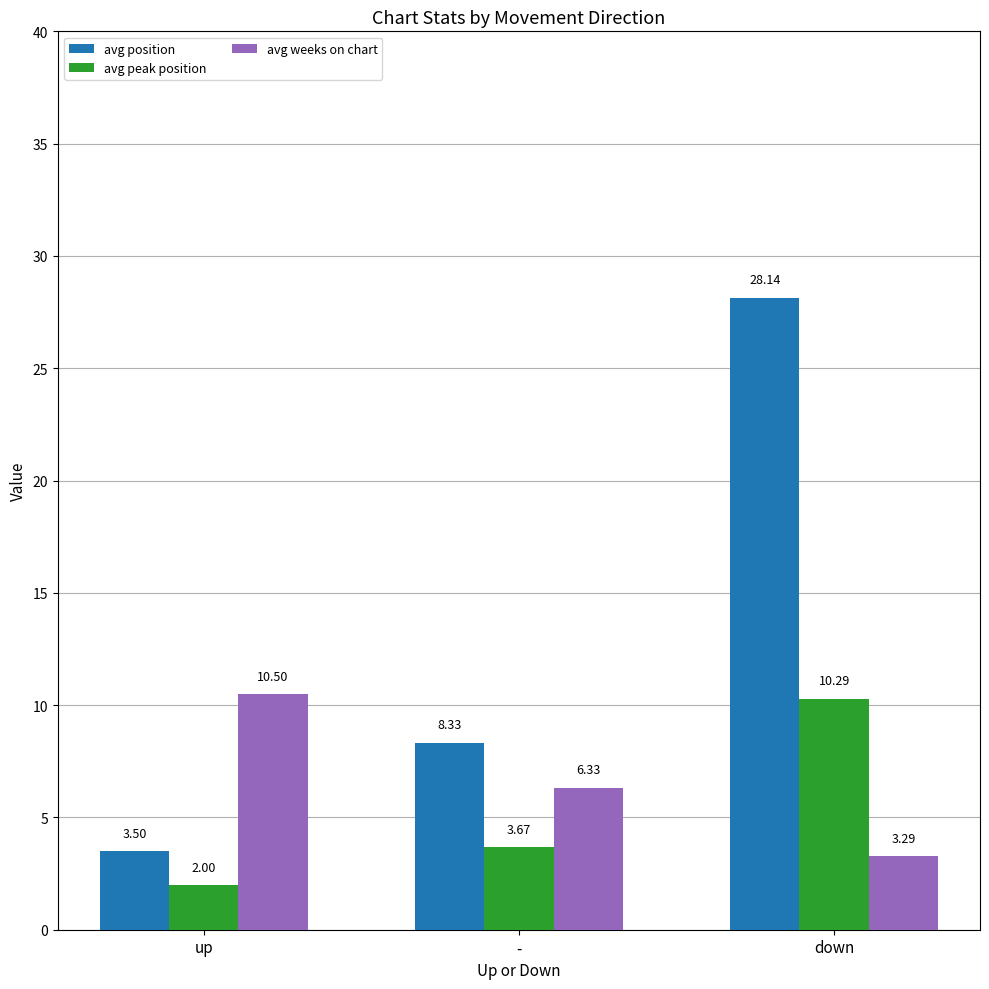

How many bars are there in total?

9